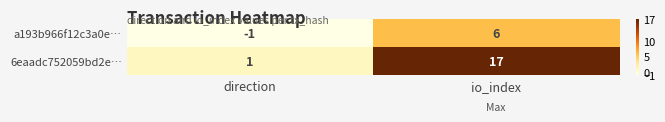

Which series changed the most between direction and io_index?

6eaadc752059bd2e…